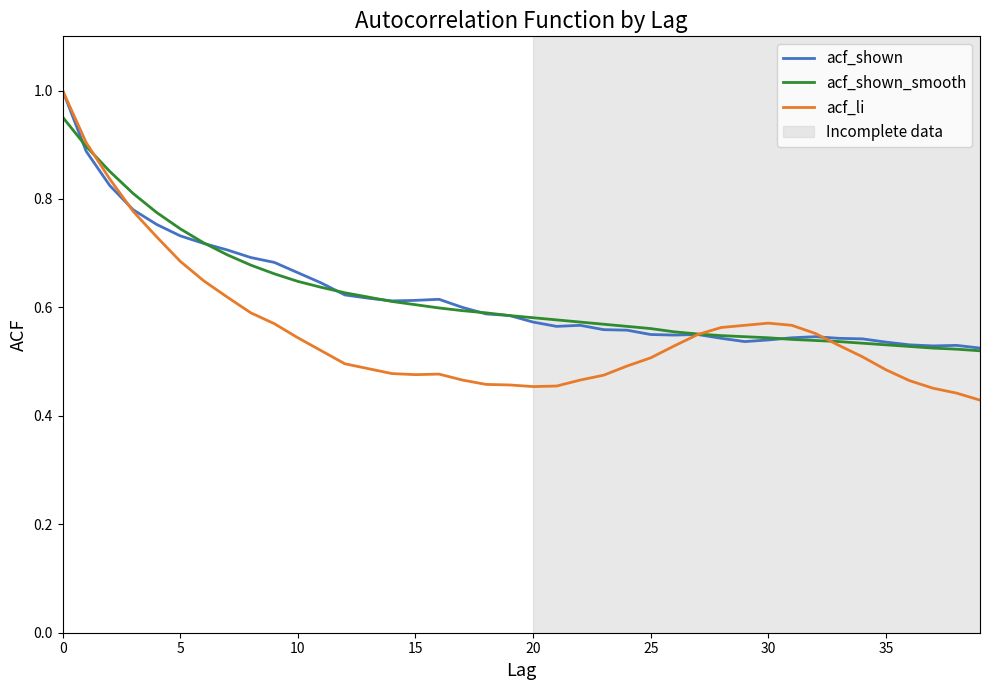

Which series has the widest spread of values?

acf_li